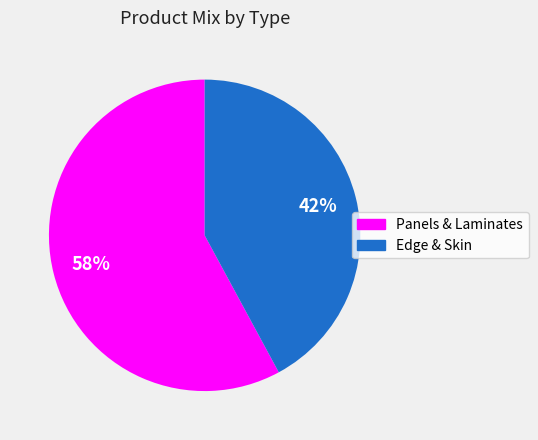

Is there any slice that represents more than half of the pie?

Yes